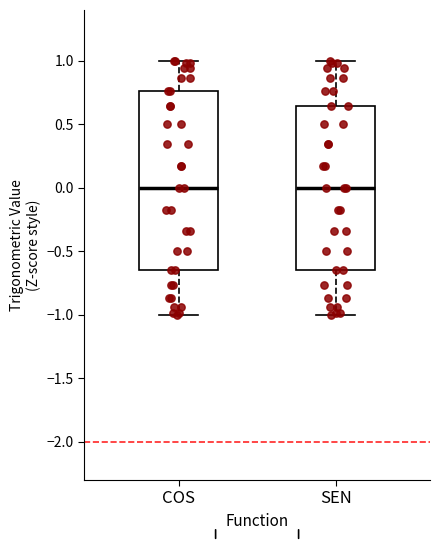

Which box is the tallest, from its lower edge to its upper edge?

COS